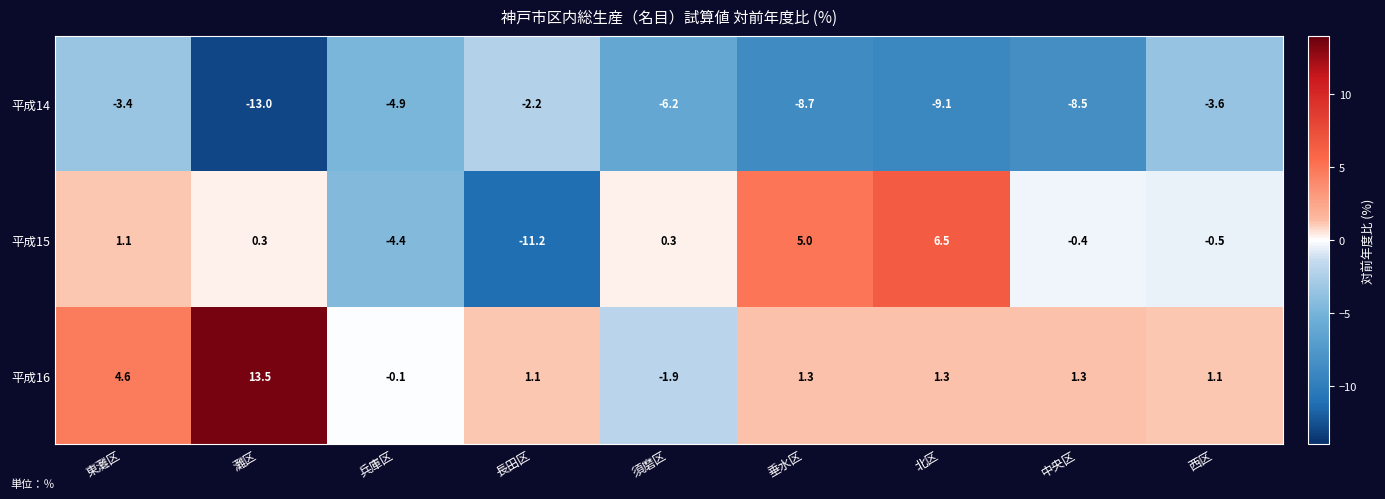

At which category is the sum across all series the highest?

東灘区